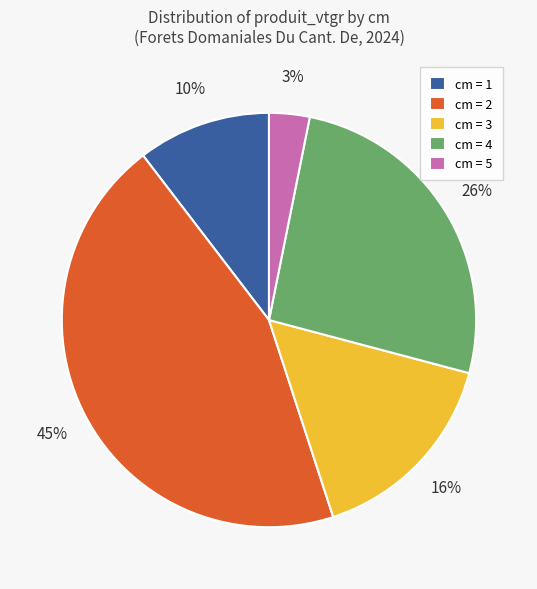

The cm = 5 slice represents 3% of the pie. True or false?

True